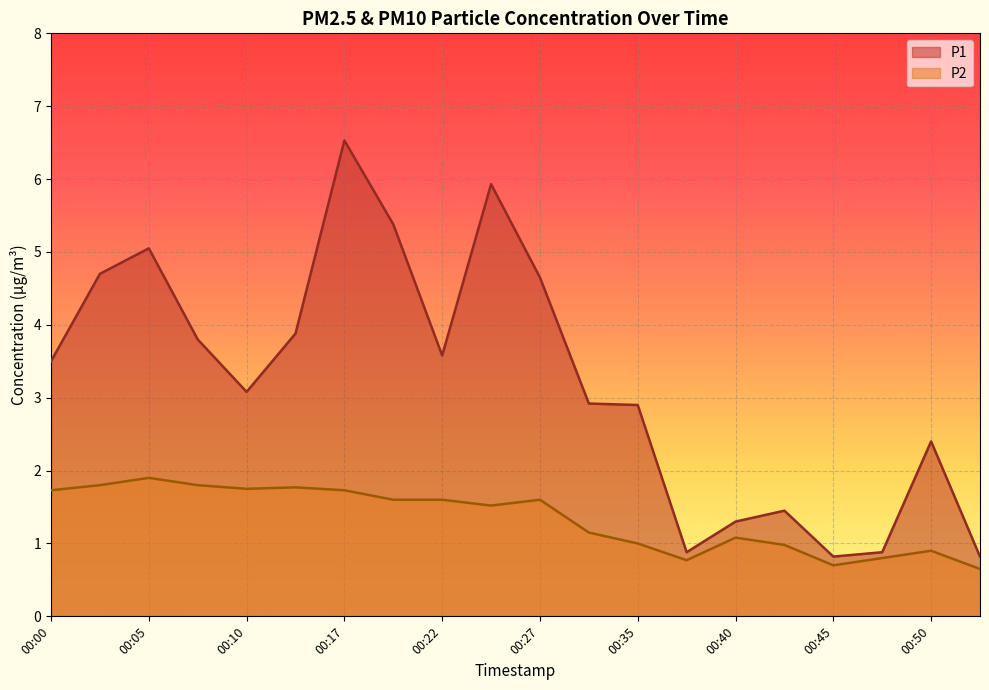

How many values in the P1 series are below 3?

9